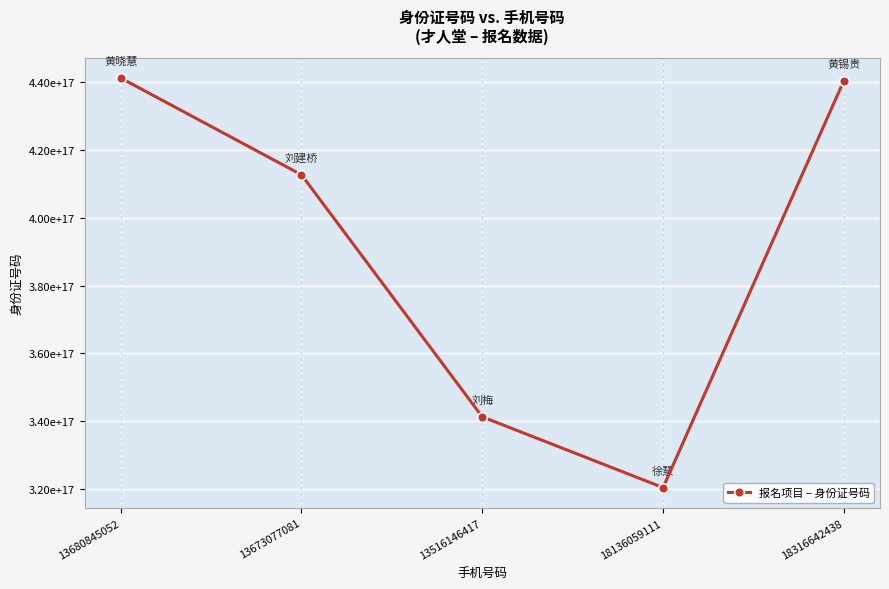

Is this an area chart (filled region under the line)?

No